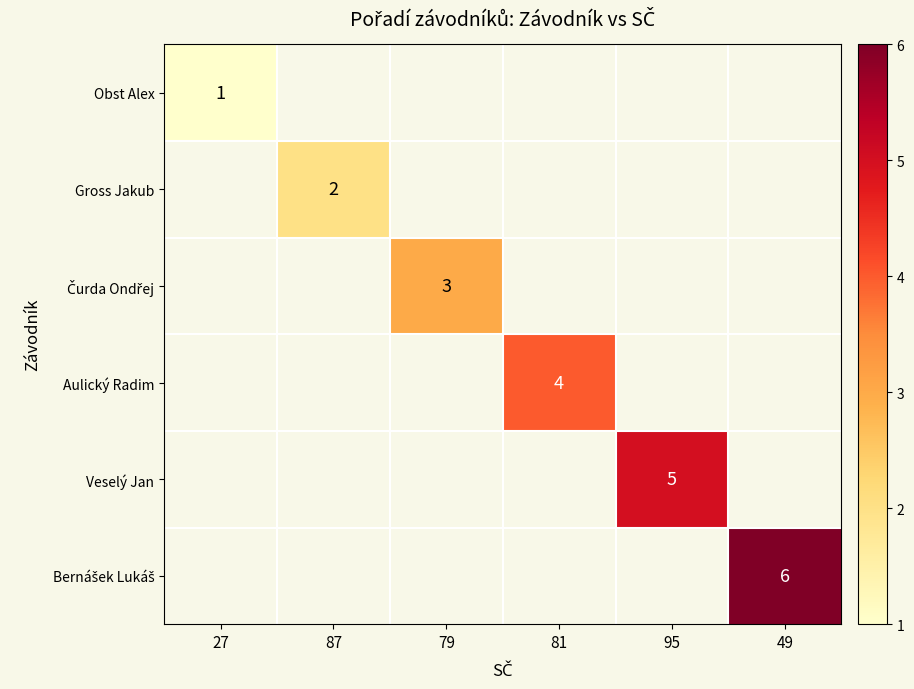

Is it true that Veselý Jan equals 5 at 95?

True